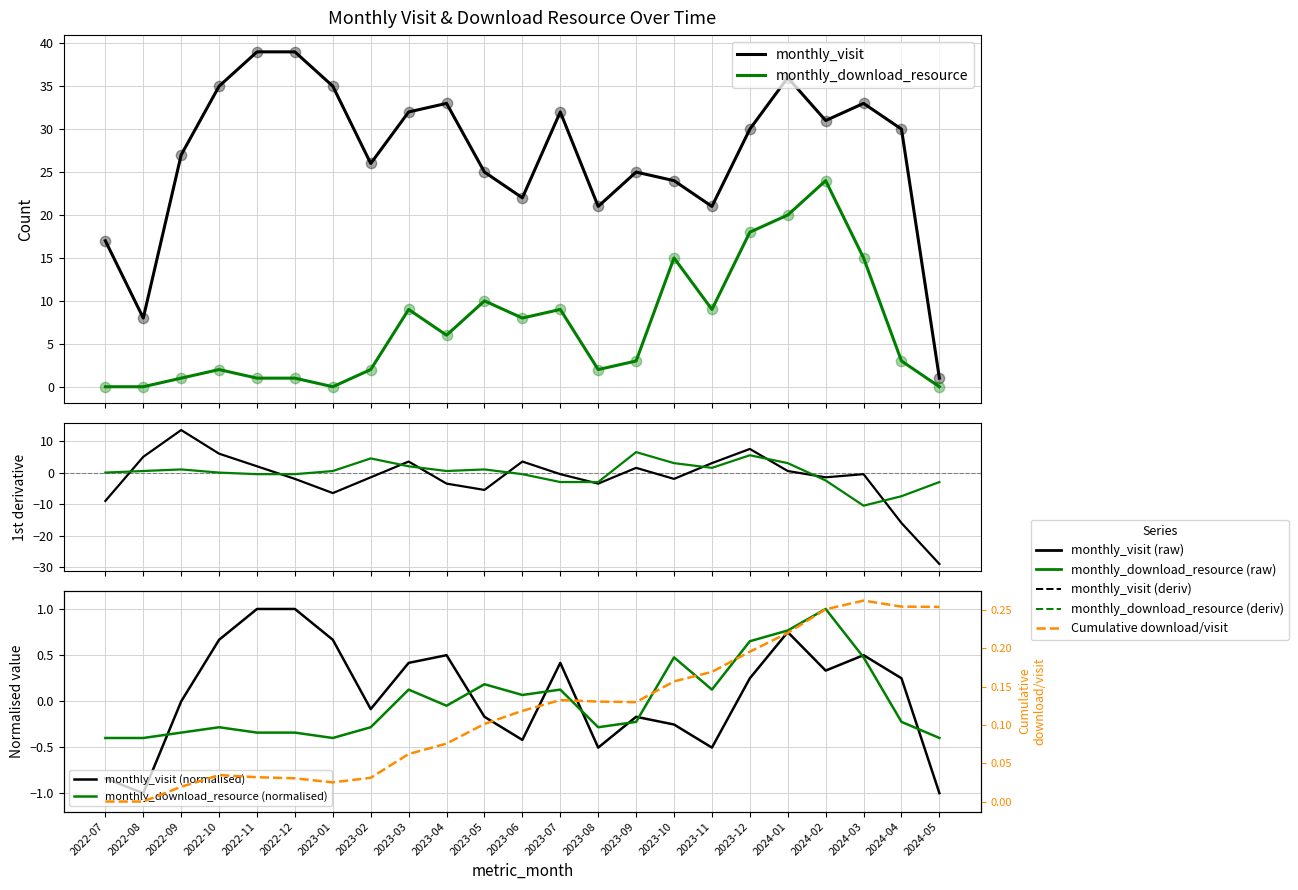

Which series reaches the minimum Y coordinate?

monthly_visit